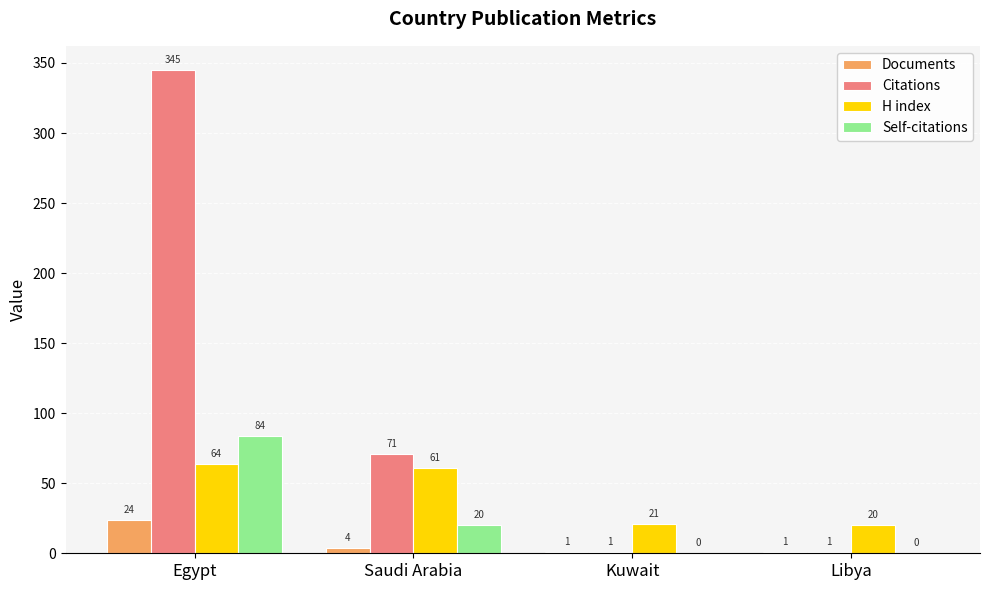

What is the sum of the Documents values at Libya and Saudi Arabia?

5